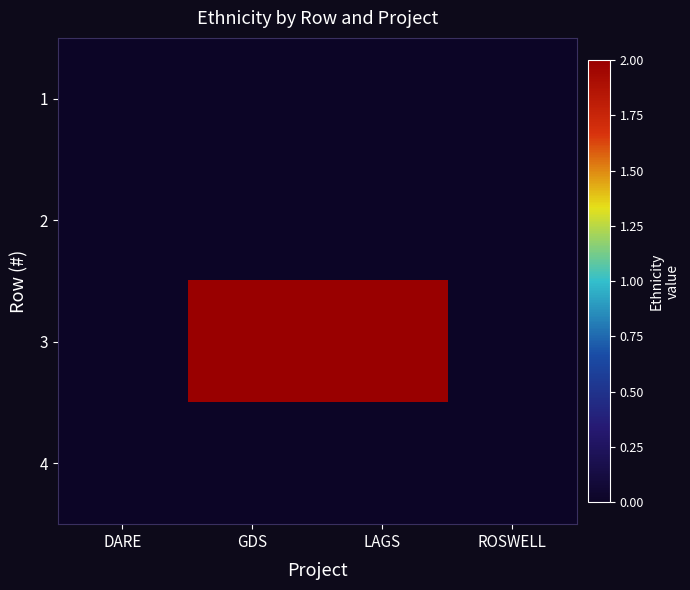

Reading right to left, what are all the values shown in this chart?

1: ROSWELL=0	LAGS=0	GDS=0	DARE=0
2: ROSWELL=0	LAGS=0	GDS=0	DARE=0
3: ROSWELL=0	LAGS=2	GDS=2	DARE=0
4: ROSWELL=0	LAGS=0	GDS=0	DARE=0